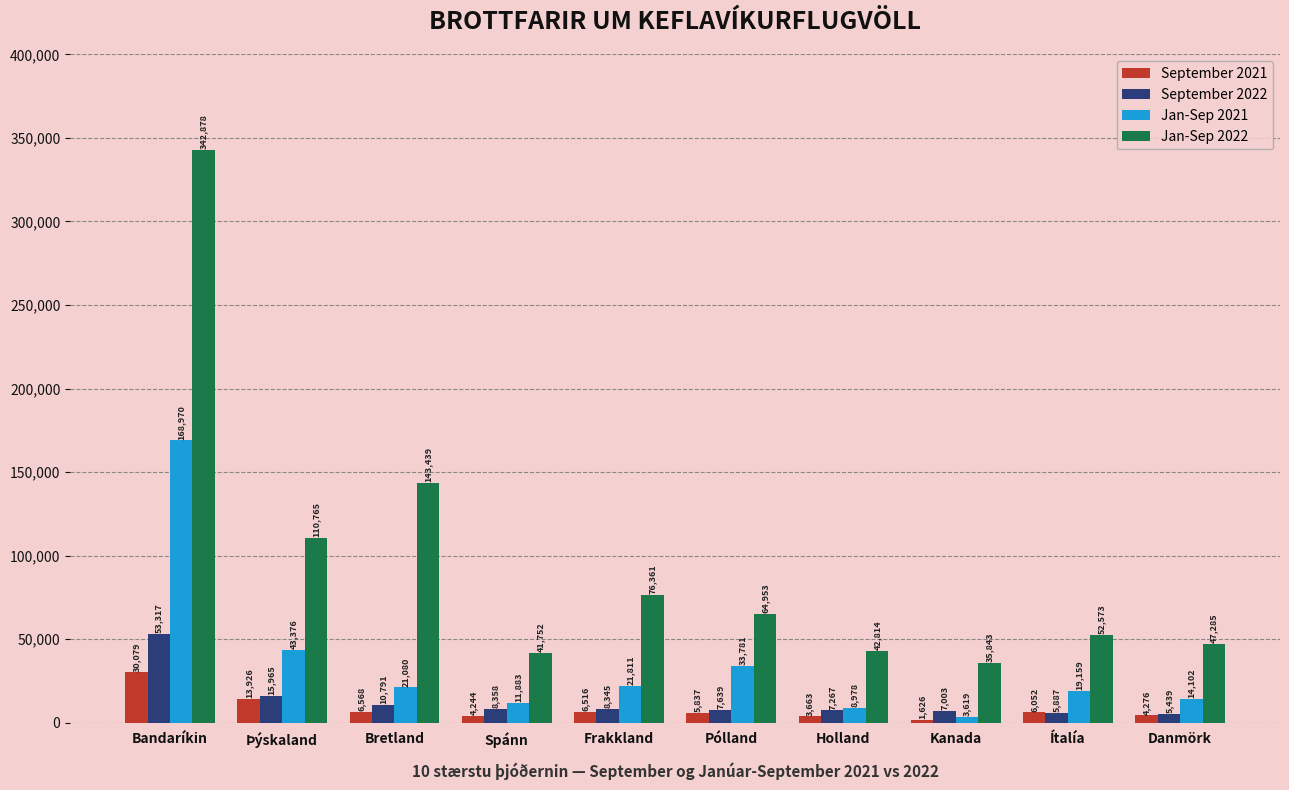

What is the sum of the September 2022 values at Spánn and Ítalía?

14245